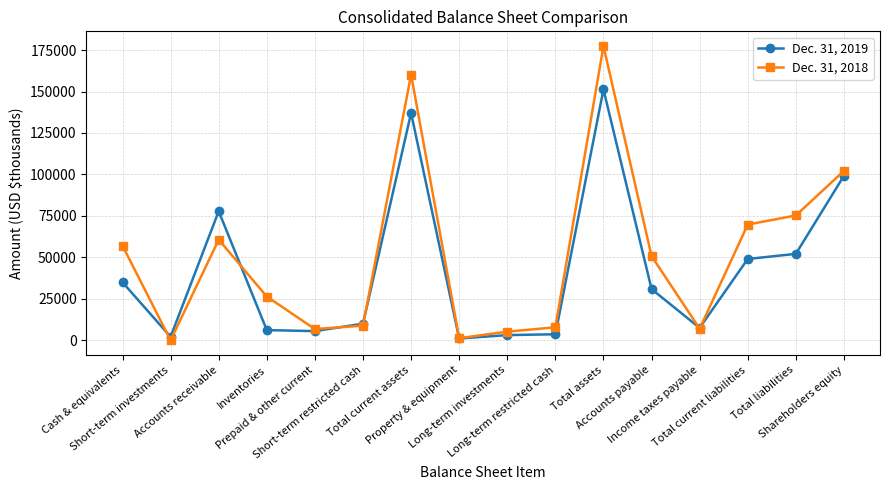

How many data points does each series have?

16